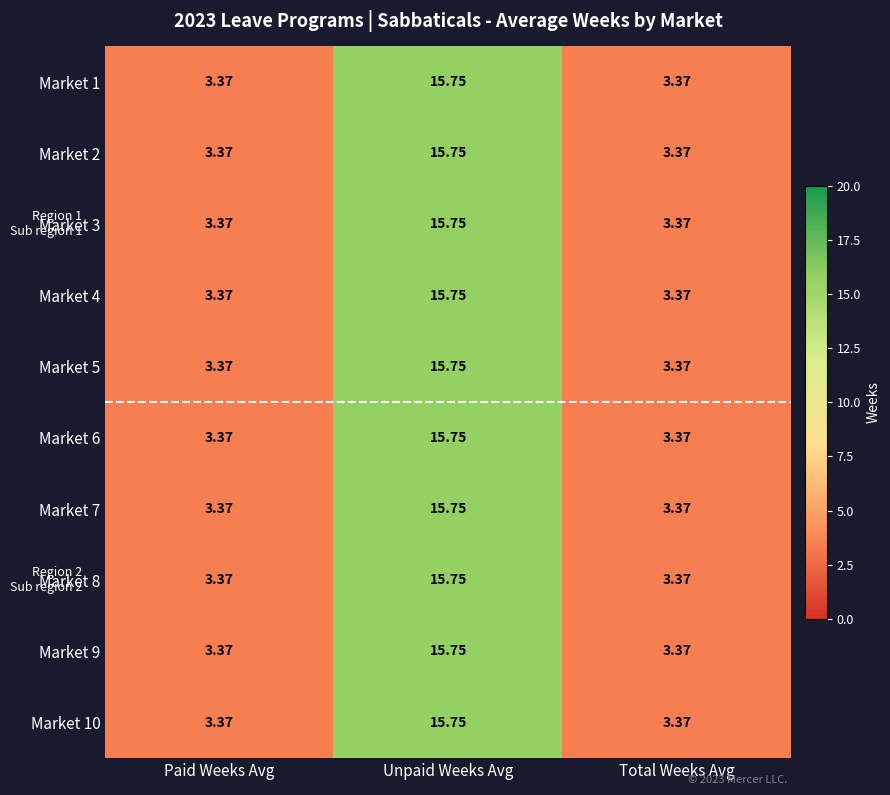

Which category has the highest value across all series?

Unpaid Weeks Avg